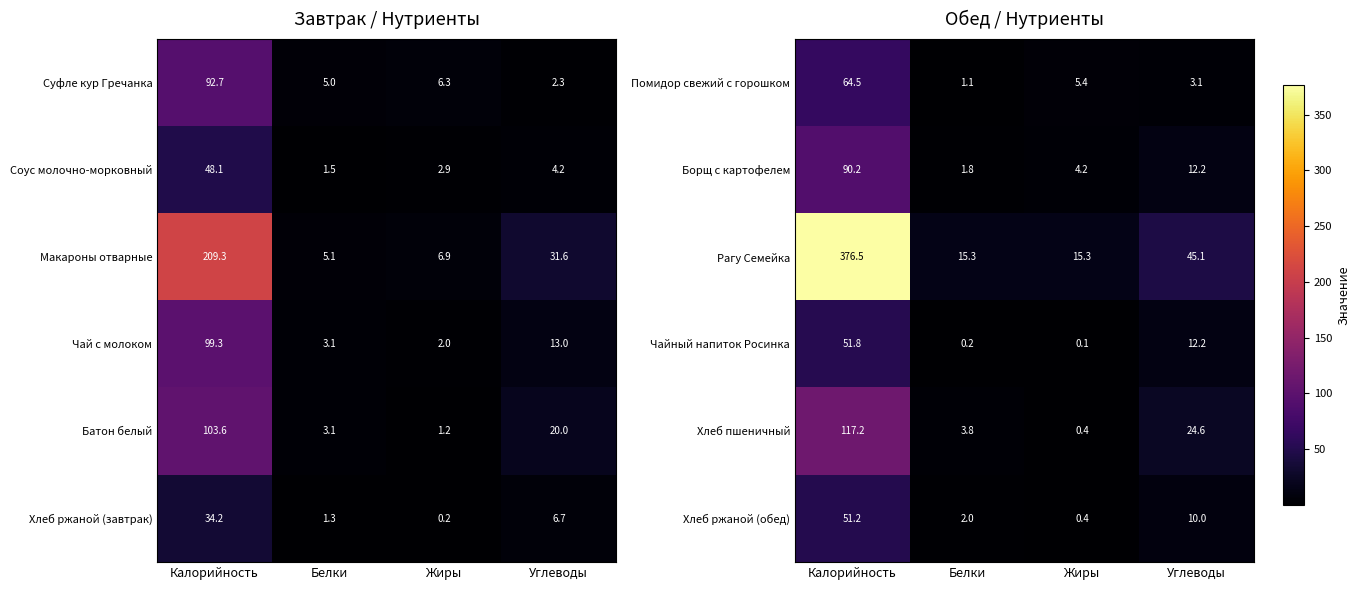

How many data points in Чайный напиток Росинка are above 12?

2